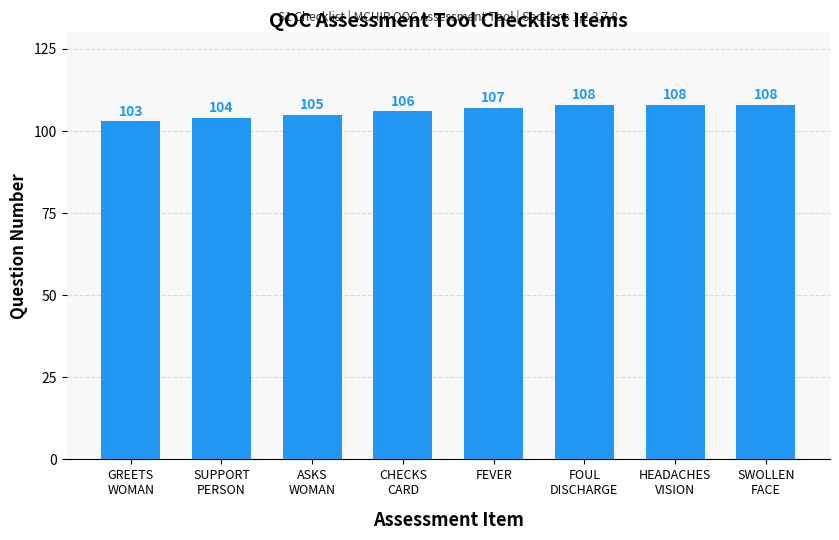

Read the value at FOUL
DISCHARGE.

108